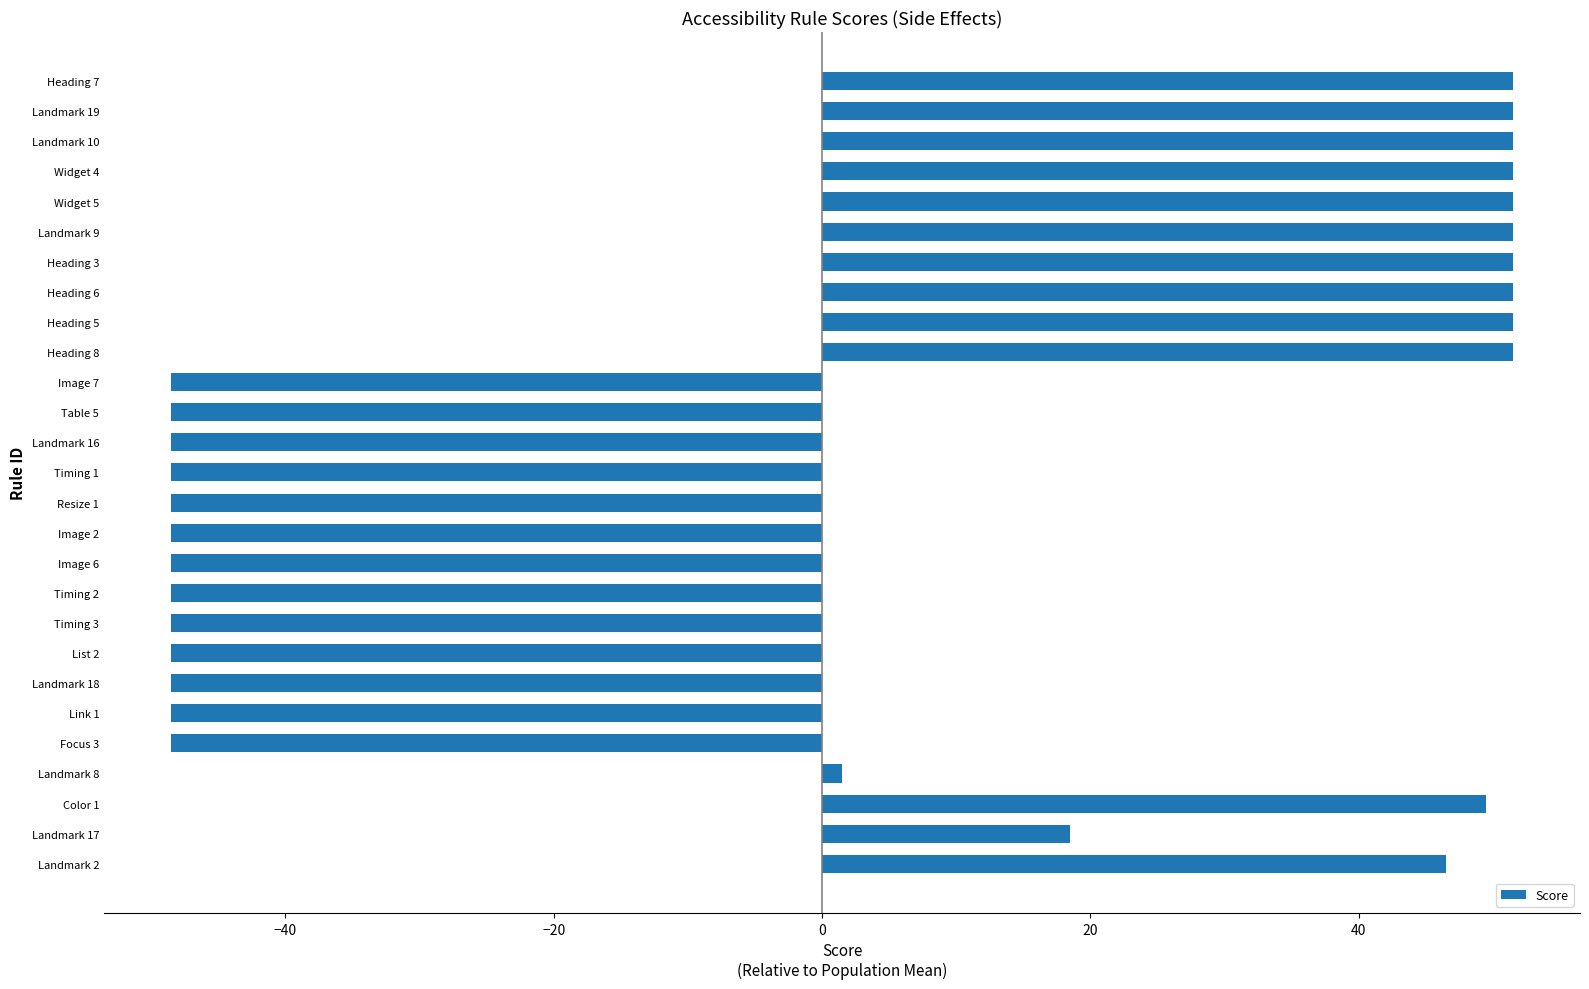

Between Timing 1 and Heading 5, which is larger?

Heading 5